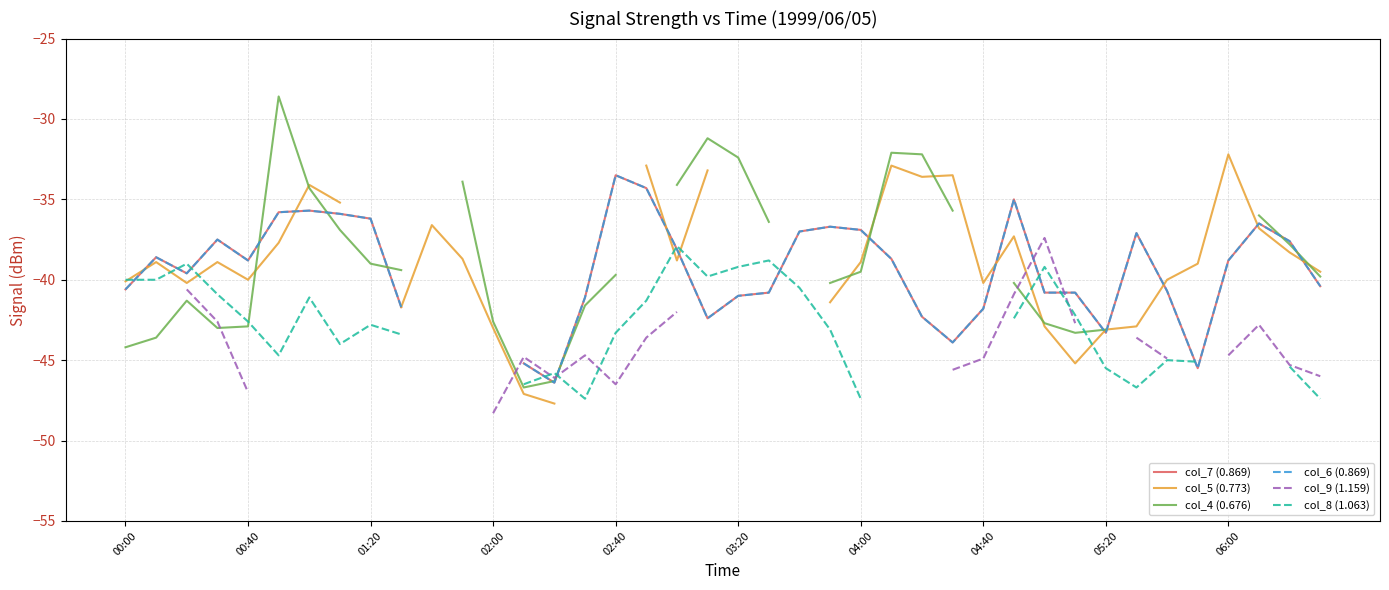

What is the highest value of the col_7 (0.869) series?

-33.5